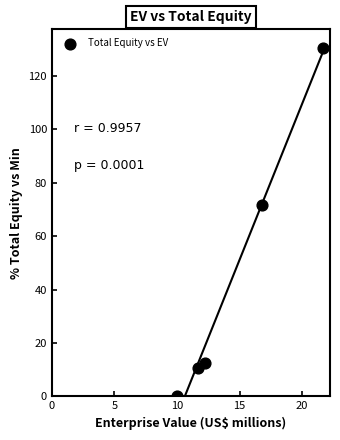

What Y value in the scatter plot is closest to 65?

71.5